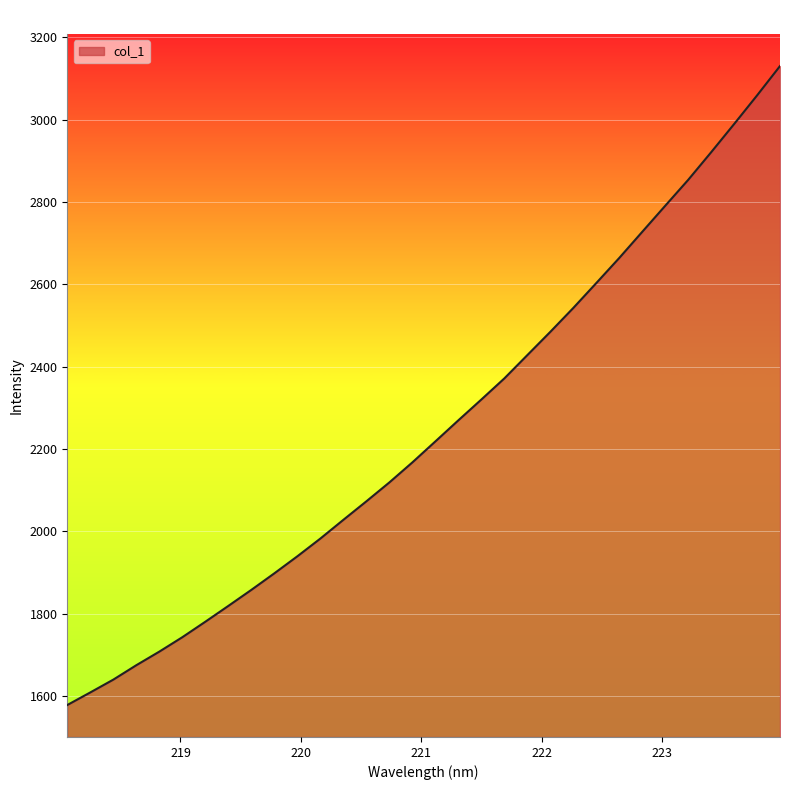

What is the smallest value displayed?

1577.6